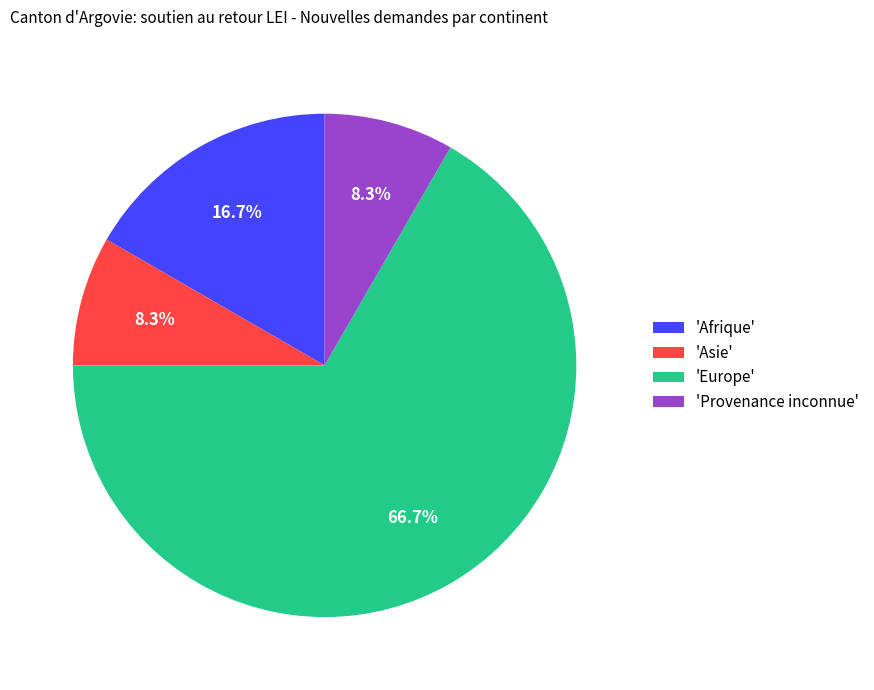

Between 'Asie' and 'Afrique', which is larger?

'Afrique'